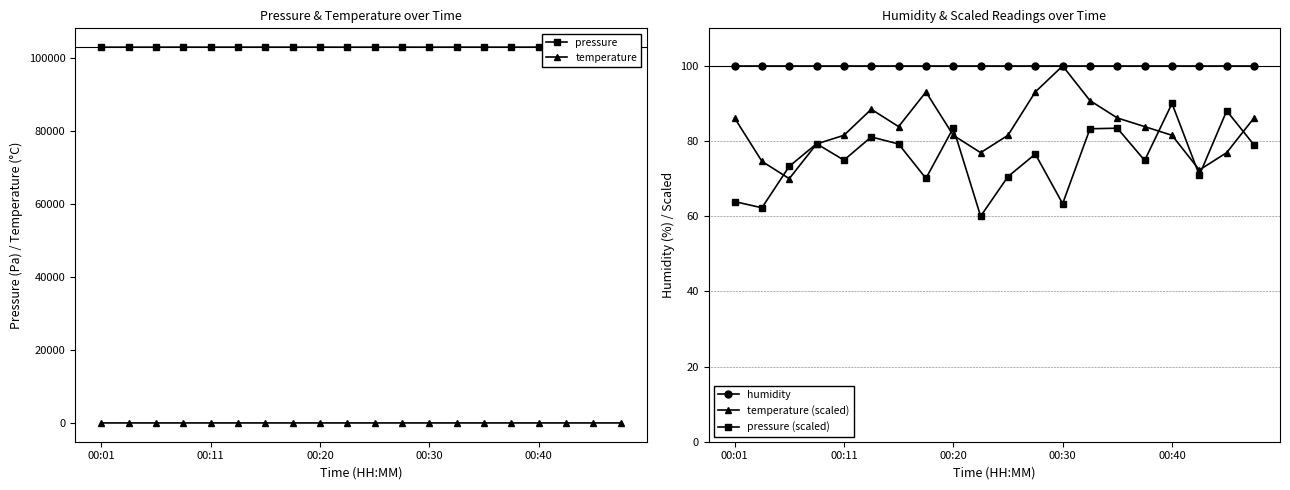

At which label does pressure reach its minimum?

9